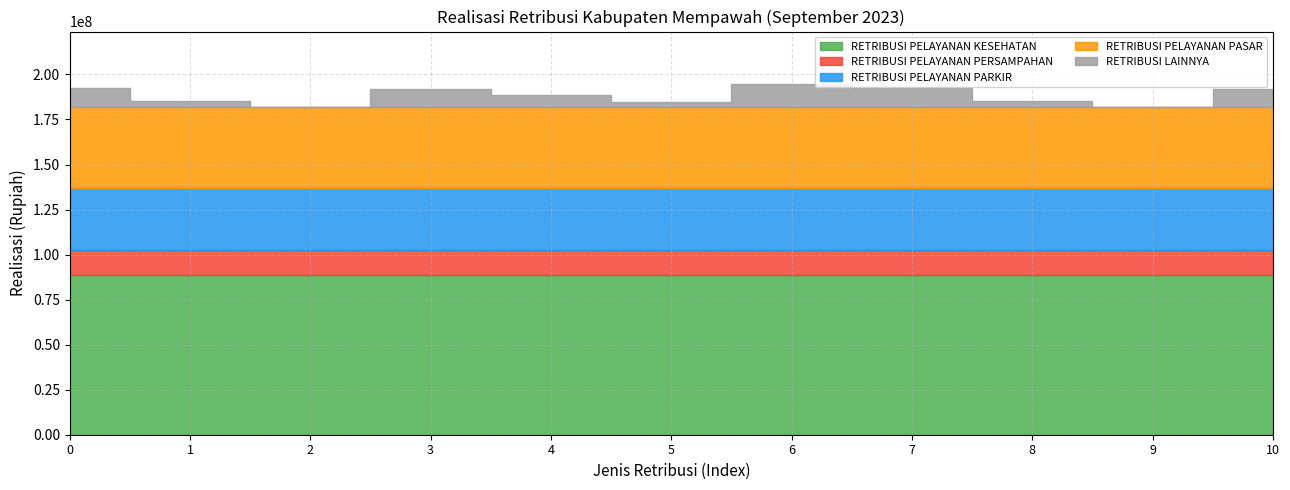

True or false: RETRIBUSI PELAYANAN PERSAMPAHAN and RETRIBUSI PELAYANAN KESEHATAN intersect in this chart.

False